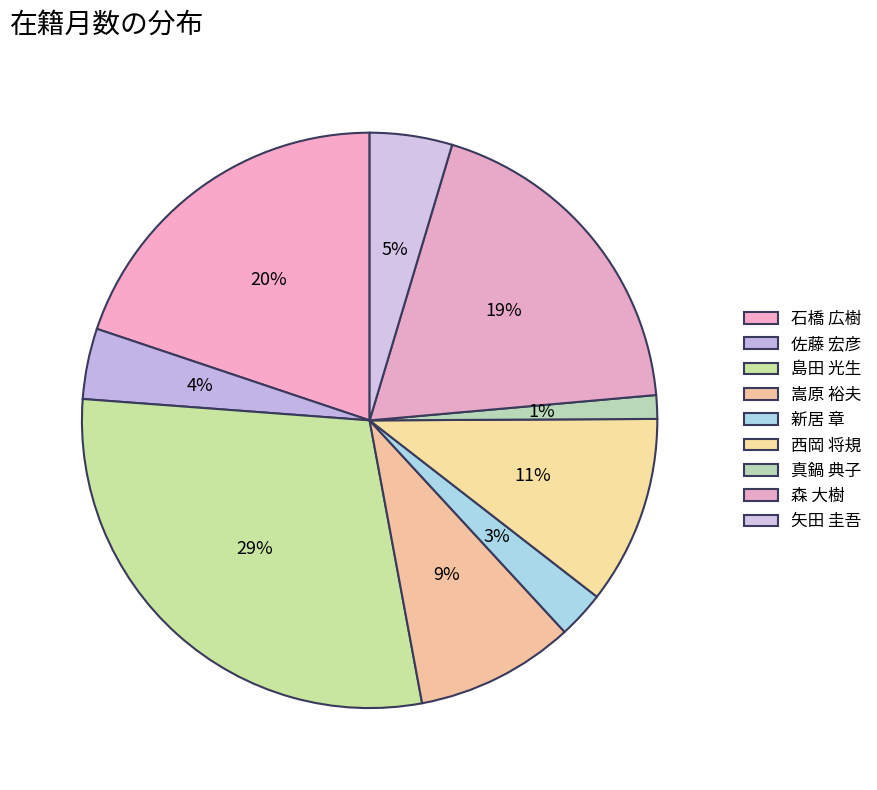

How many segments does this pie chart have?

9